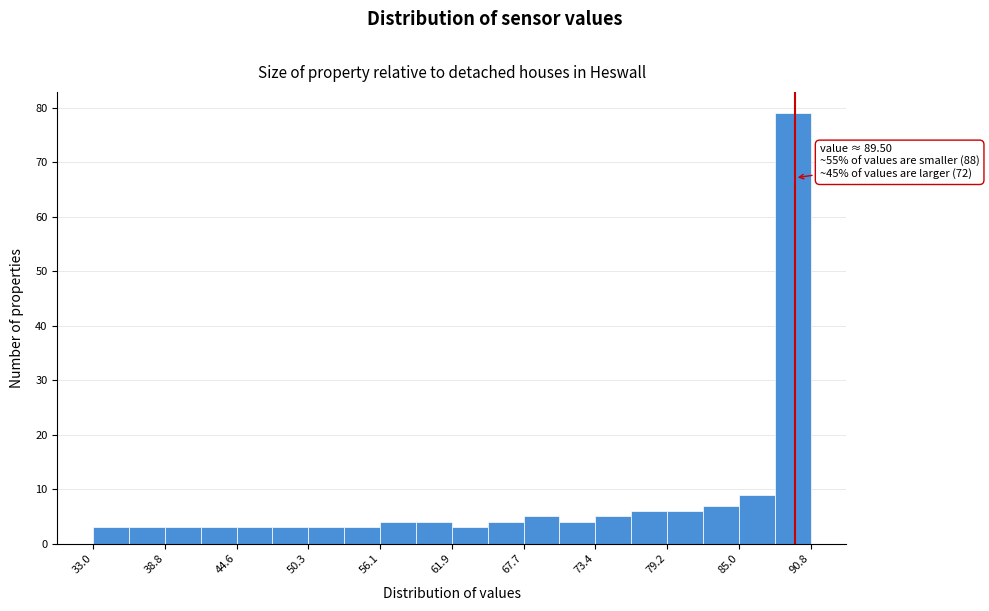

Around what value on the x-axis is the tallest bar? Give the approximate position of its centre, as read against the axis.

89